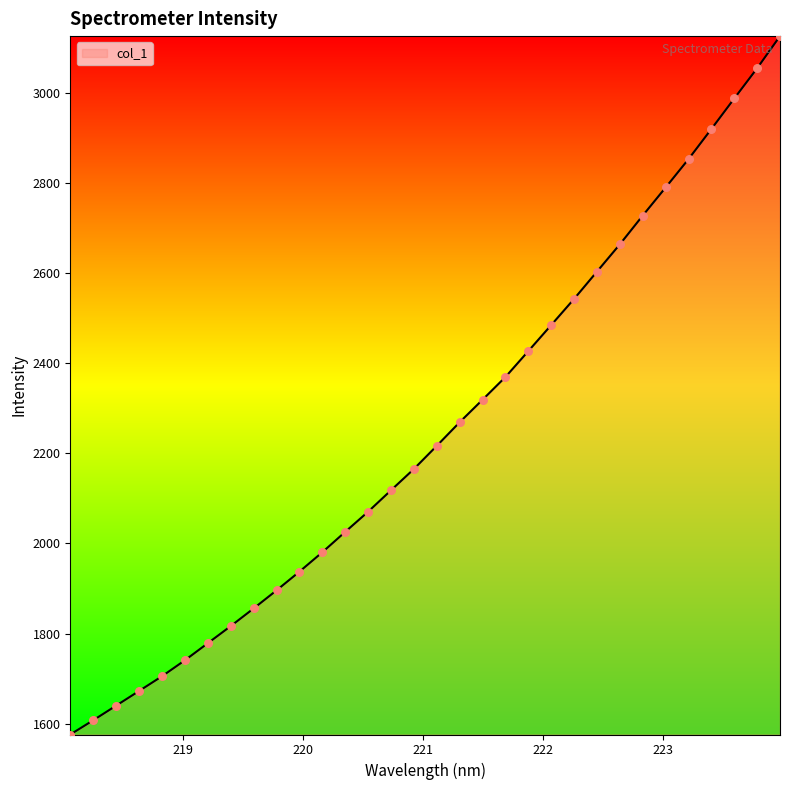

What is the maximum value shown in the chart?

3126.5